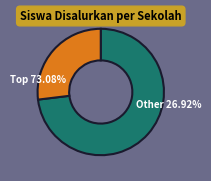

The SD NEGERI TUKUL I slice represents 1% of the pie. True or false?

False